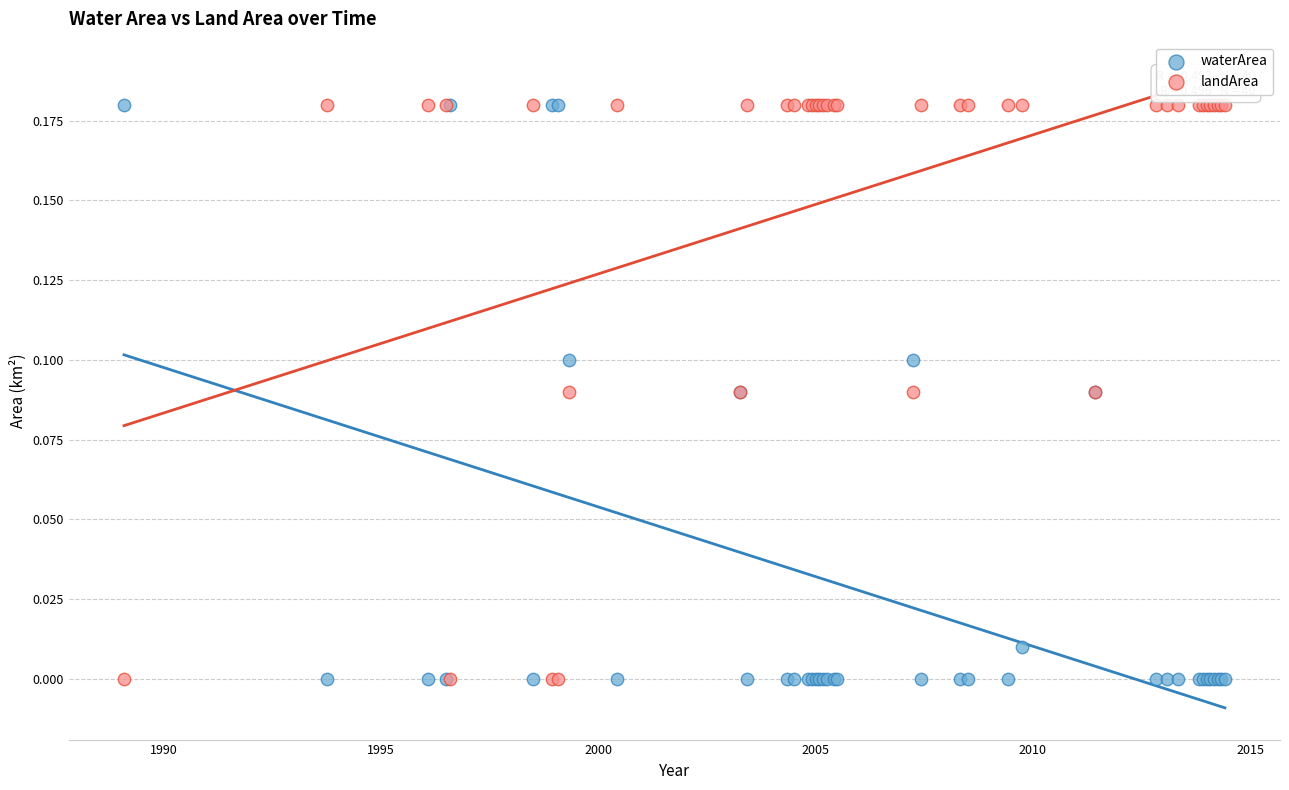

What is the X range (max minus min) for the scatter plot?

25.3